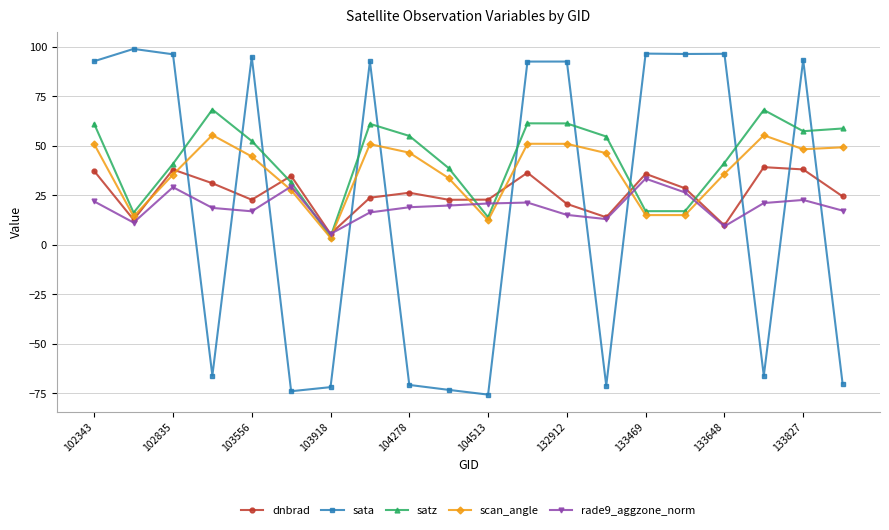

What is the maximum value for sata?

98.9